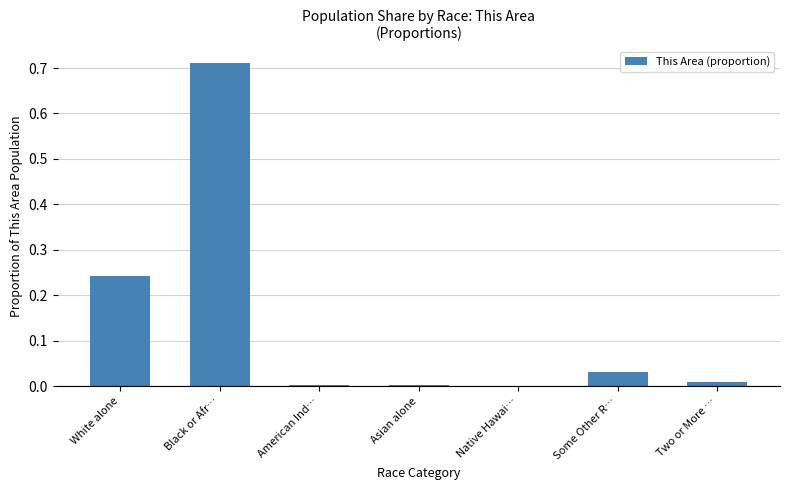

The chart shows a value of 0.0 at Asian alone. True or false?

True